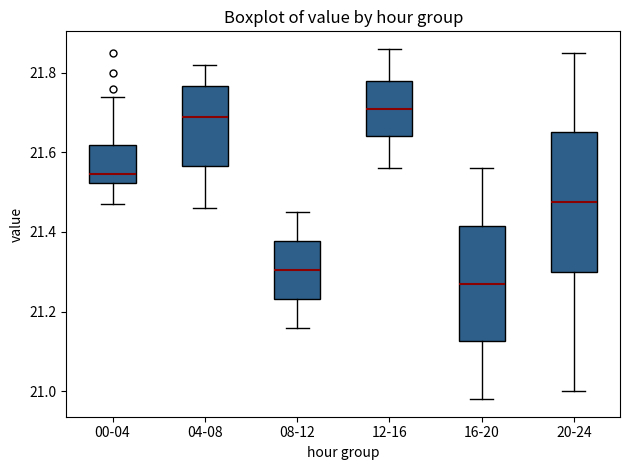

Where is the upper edge of the box for 20-24 on the y-axis? The values are not printed on the chart, so give them approximately, as read against the axis.

21.66